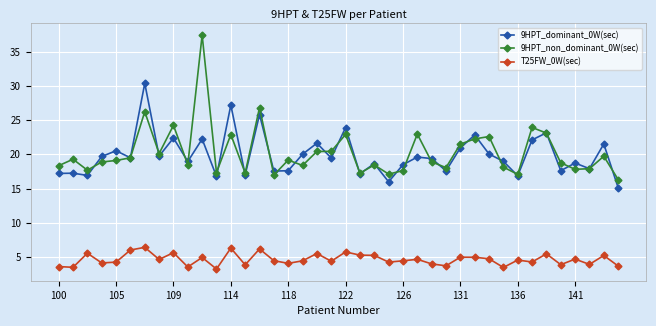

What is the value of the T25FW_0W(sec) point at the 36th from the left?

3.9